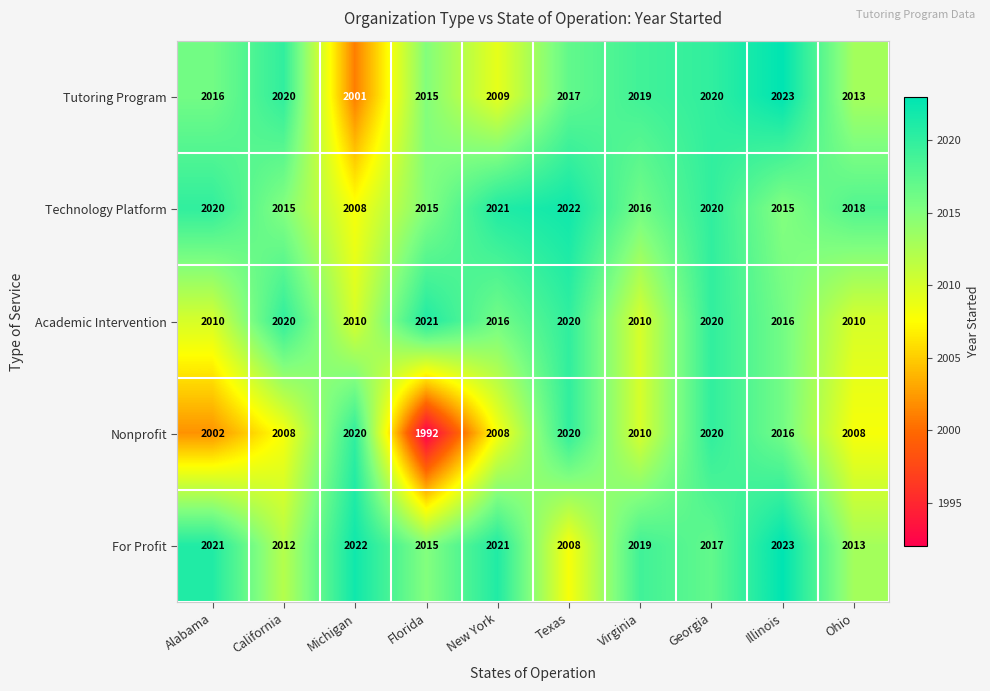

At which label is For Profit closest to 2015?

Florida